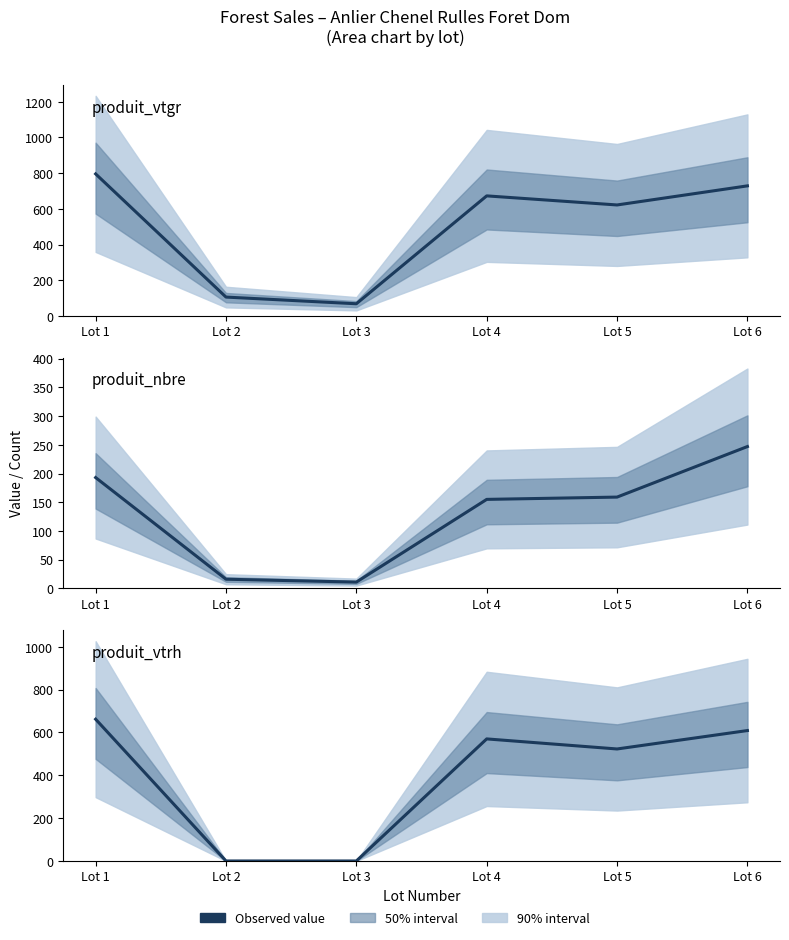

Does the chart display data point markers on the line(s)?

No